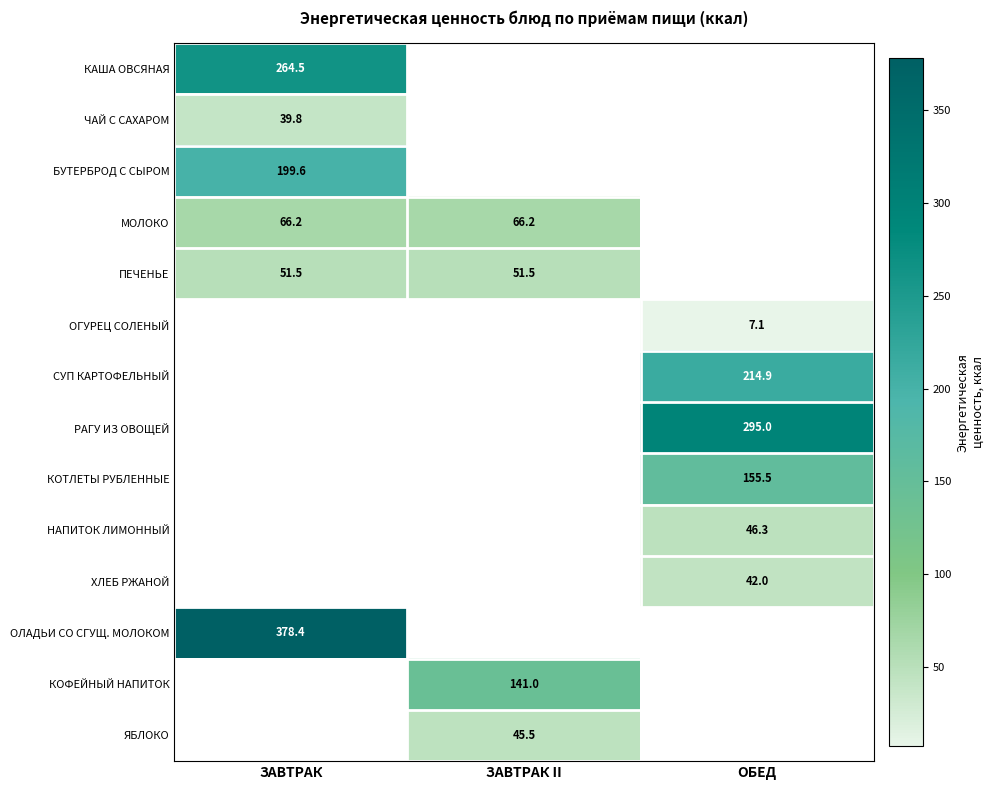

What is the smallest value displayed?

7.1